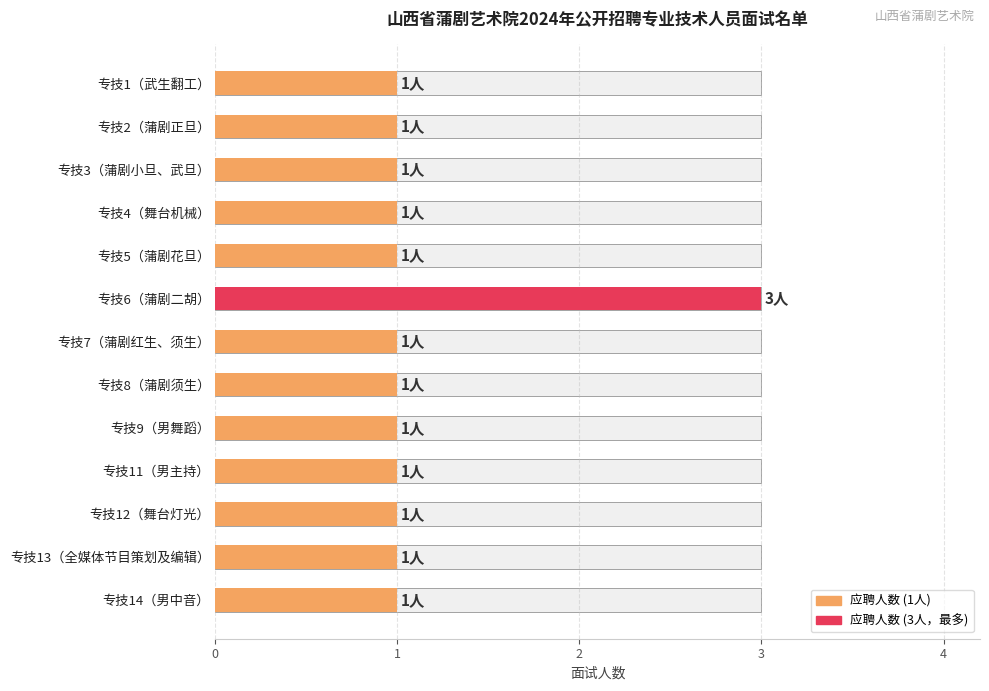

What is the sum of the values at 专技13（全媒体节目策划及编辑） and 专技9（男舞蹈）?

2